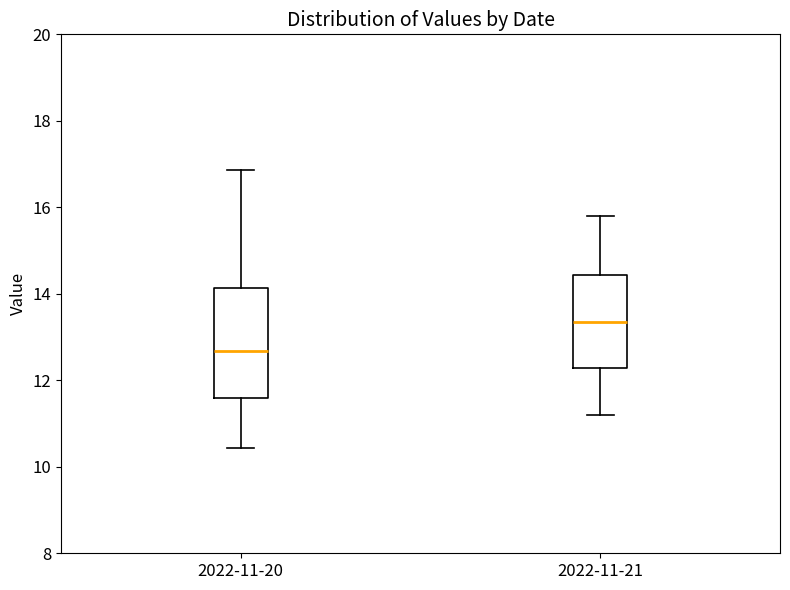

Comparing the boxes themselves (not the whiskers), which one is the tallest?

2022-11-20